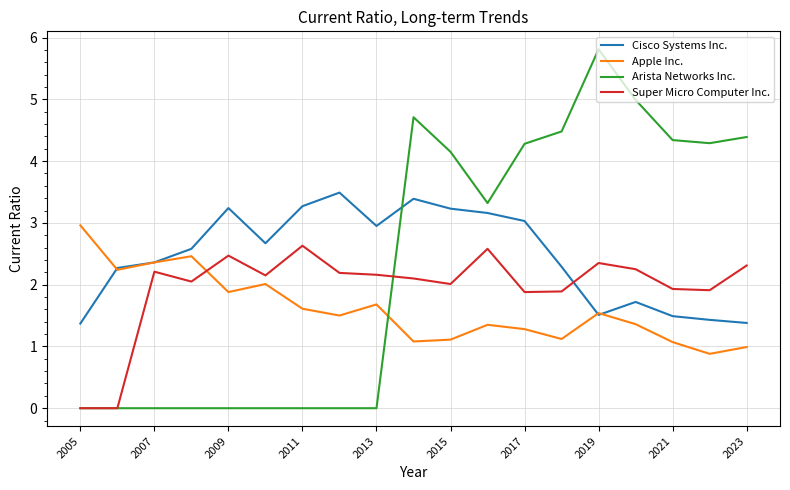

True or false: Cisco Systems Inc. and Super Micro Computer Inc. cross at least once.

True